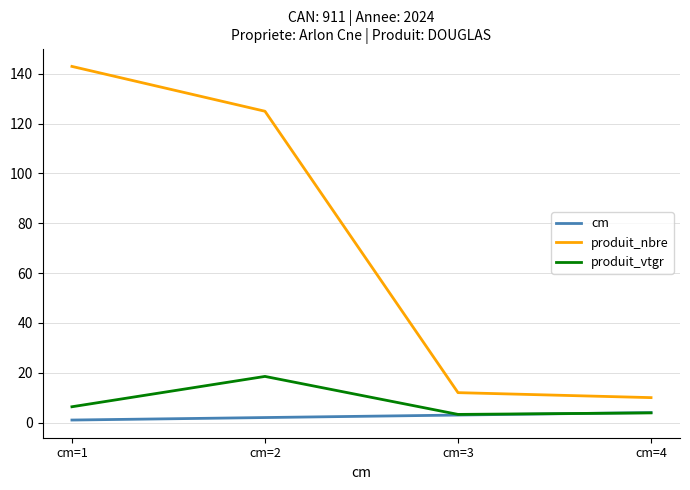

List the series in order of their peak value, highest first.

produit_nbre, produit_vtgr, cm